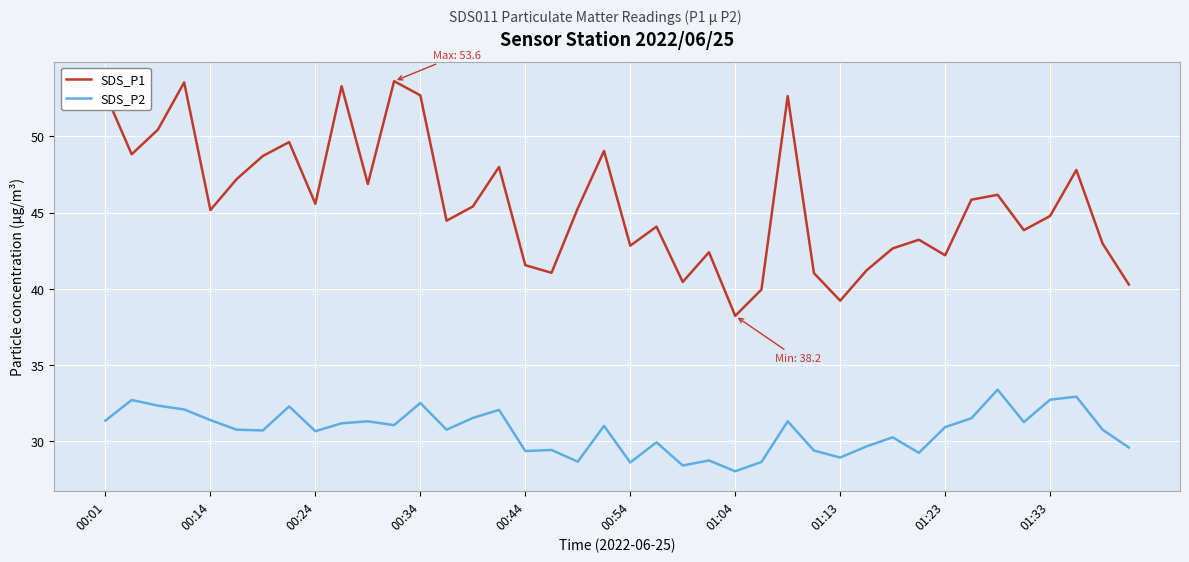

Rank the series by their maximum value, from highest to lowest.

SDS_P1, SDS_P2